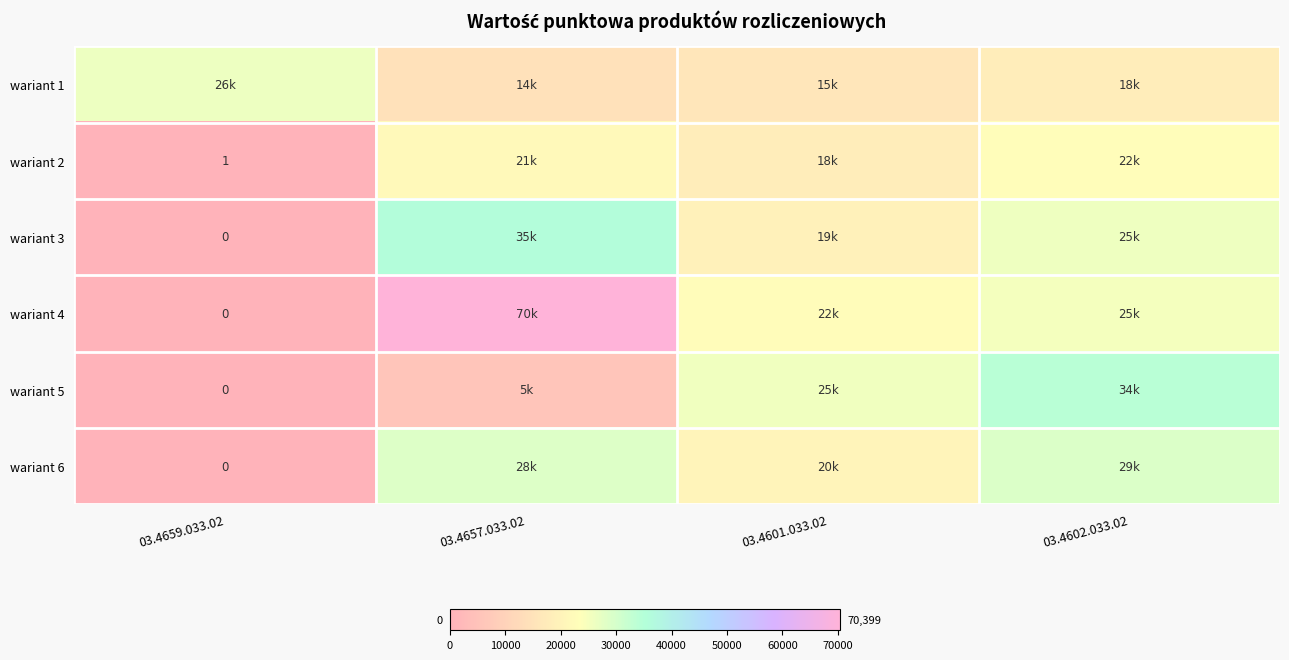

True or false: wariant 2 has a value of 1 at 03.4659.033.02.

True